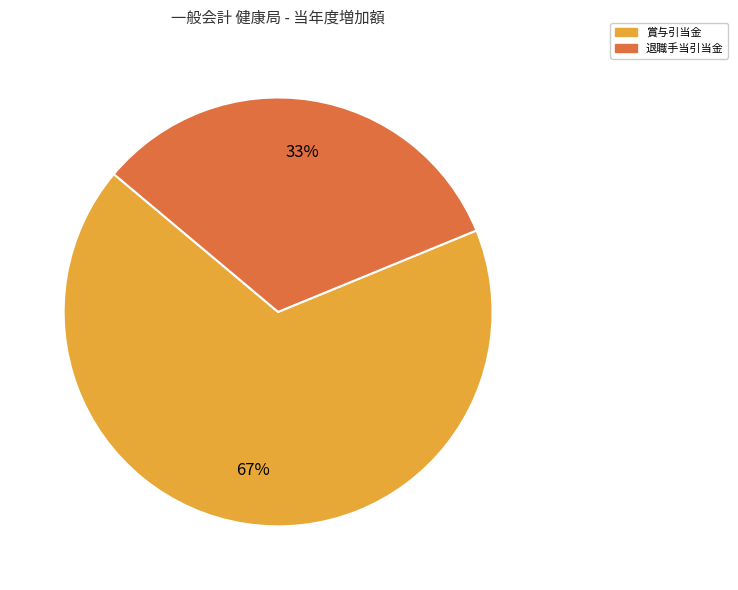

Is it true that 退職手当引当金 is 33% of the pie?

True